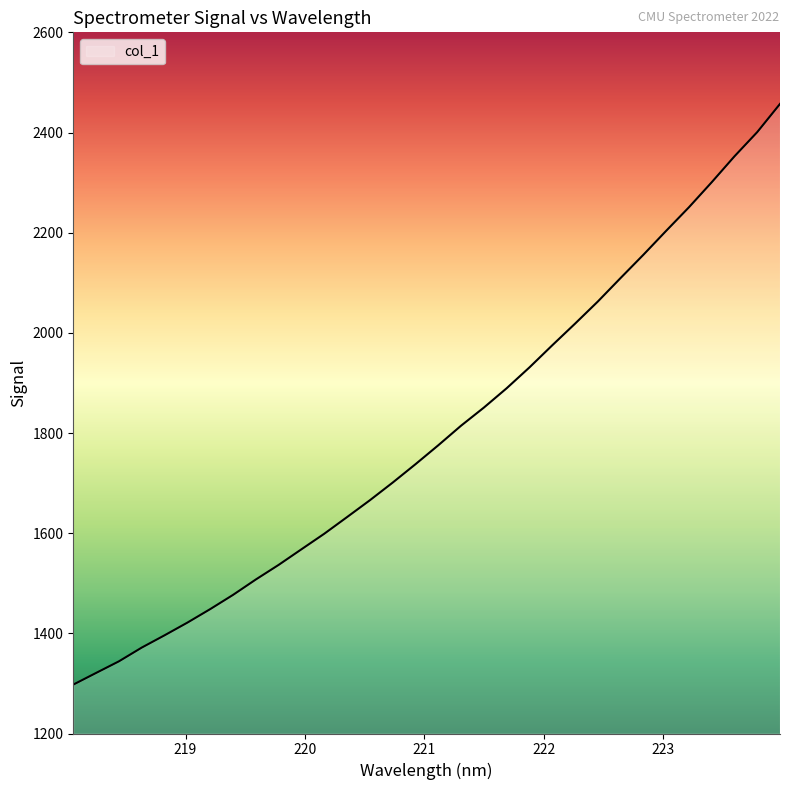

What is the maximum value shown in the chart?

2457.1